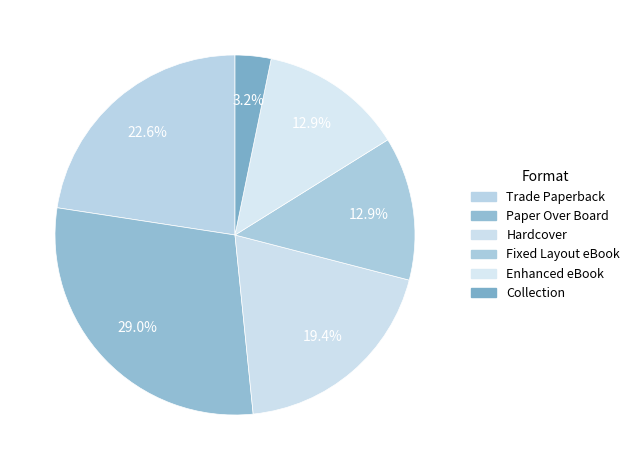

Does Trade Paperback represent more than half of the total?

No